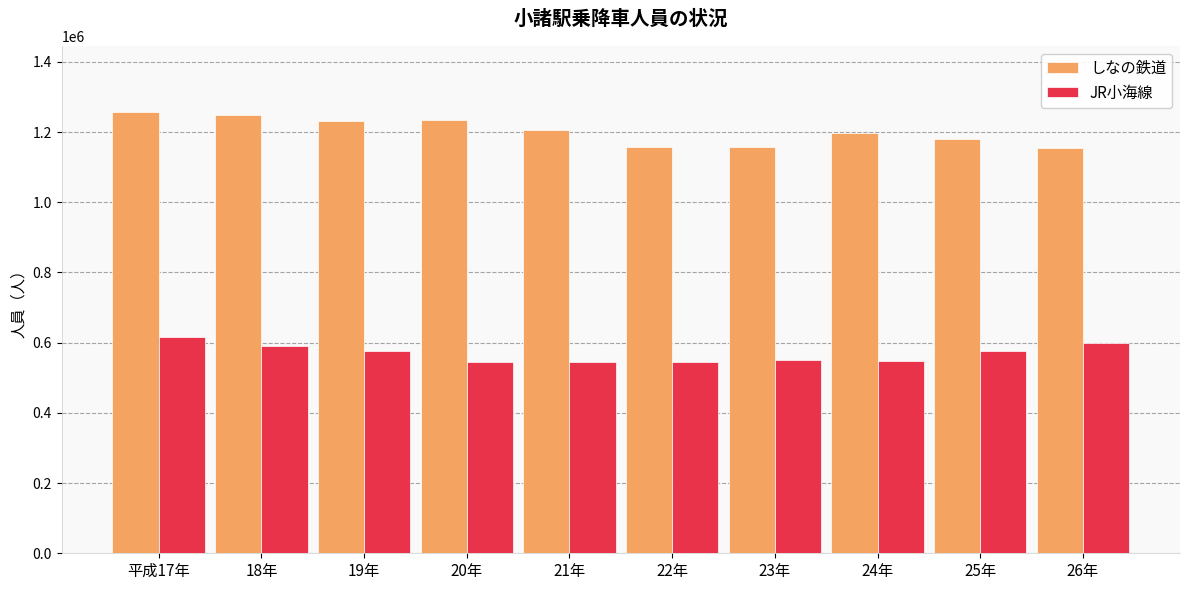

List the series in order of their peak value, lowest first.

JR小海線, しなの鉄道